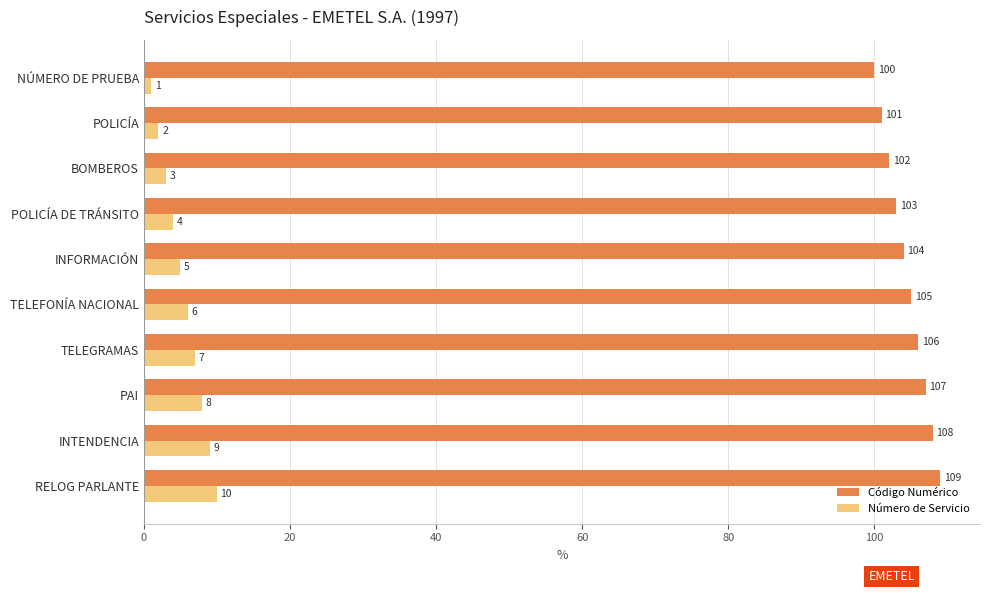

List the series in order of their peak value, lowest first.

Número de Servicio, Código Numérico